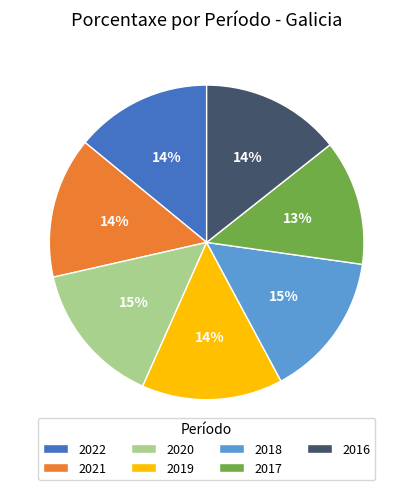

Which slice is the smallest?

2017